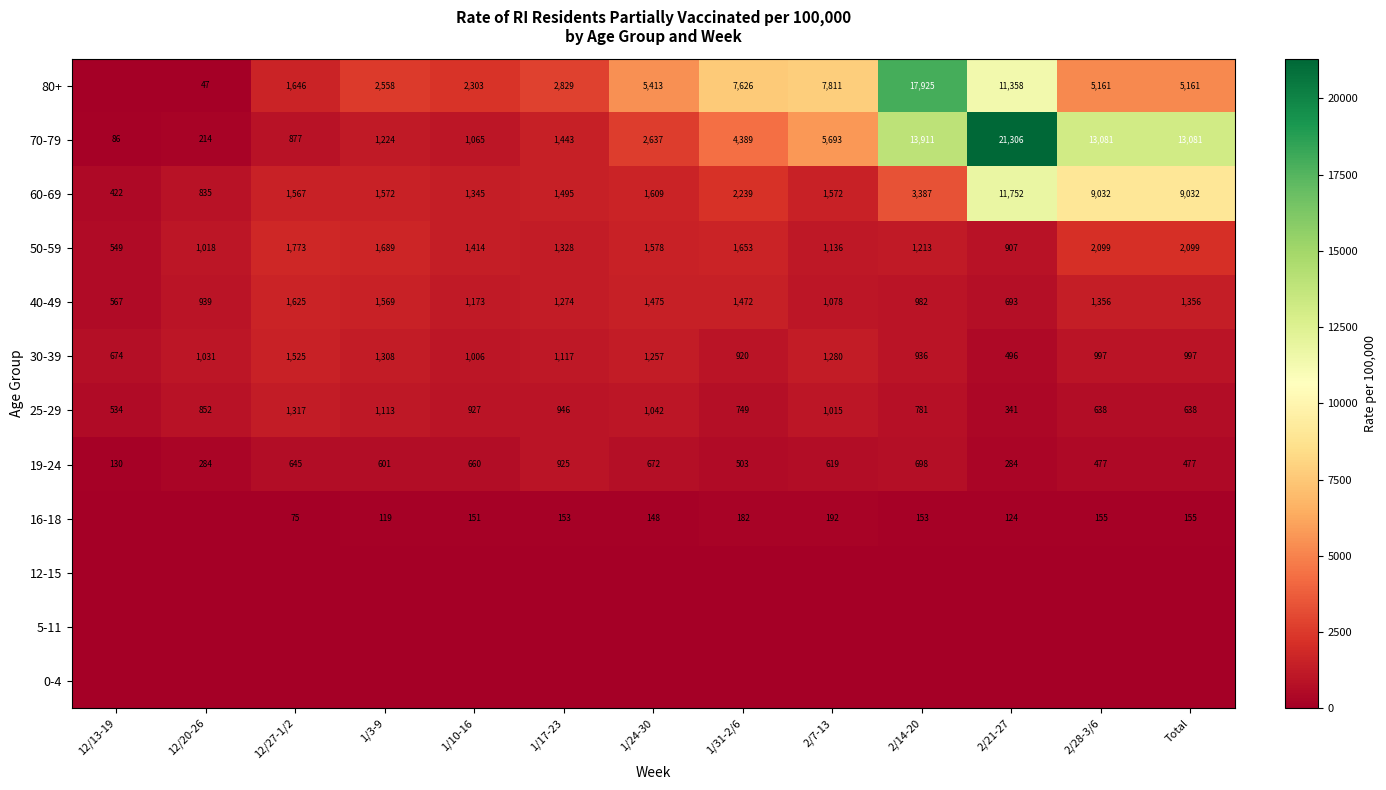

What is the highest value of the 19-24 series?

925